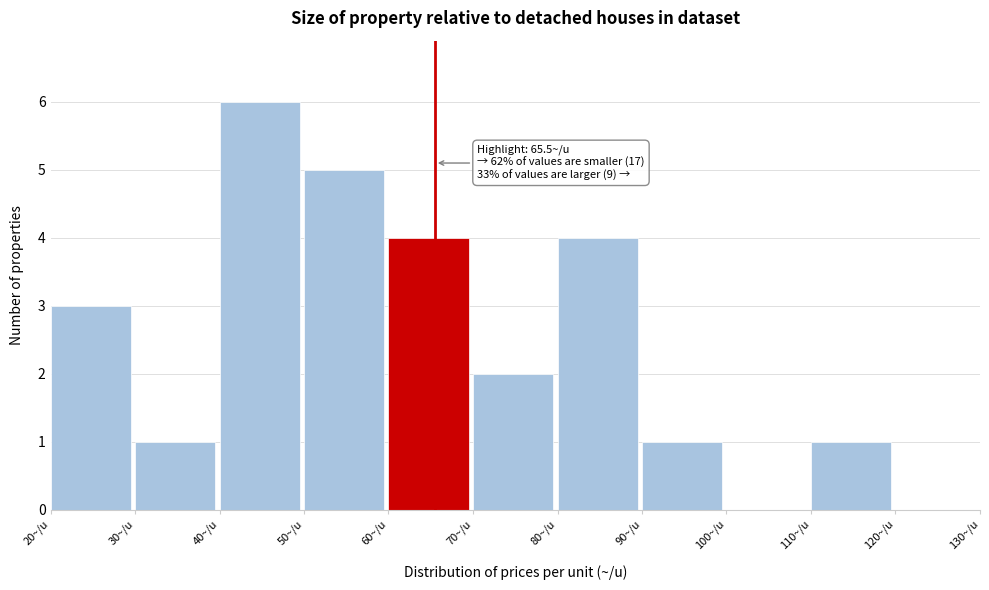

Which range on the x-axis has the tallest bar?

40 to 50